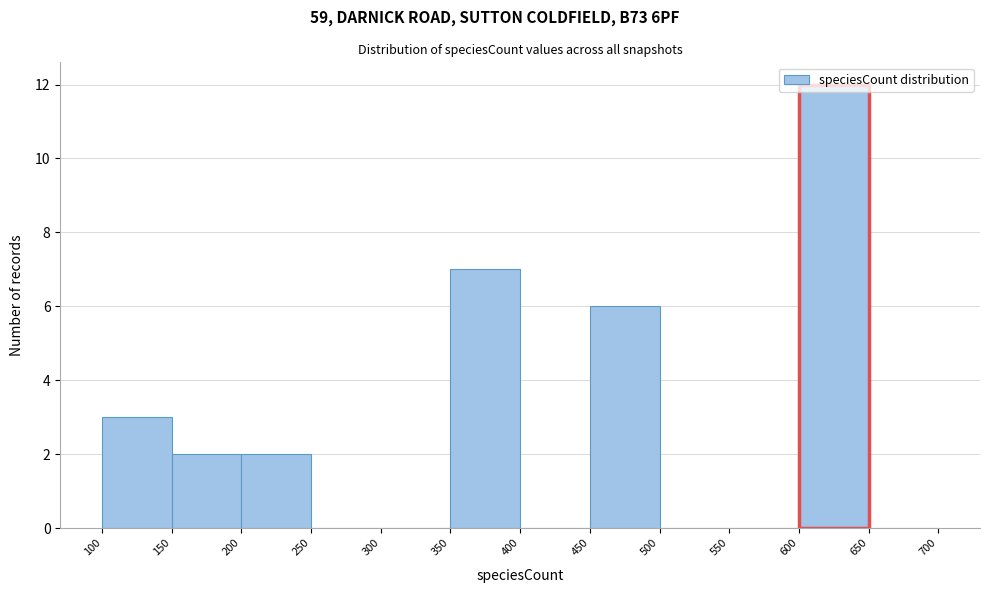

What is the height of the bar covering 450 to 500 on the x-axis? The values are not printed on the chart, so give them approximately, as read against the axis.

6